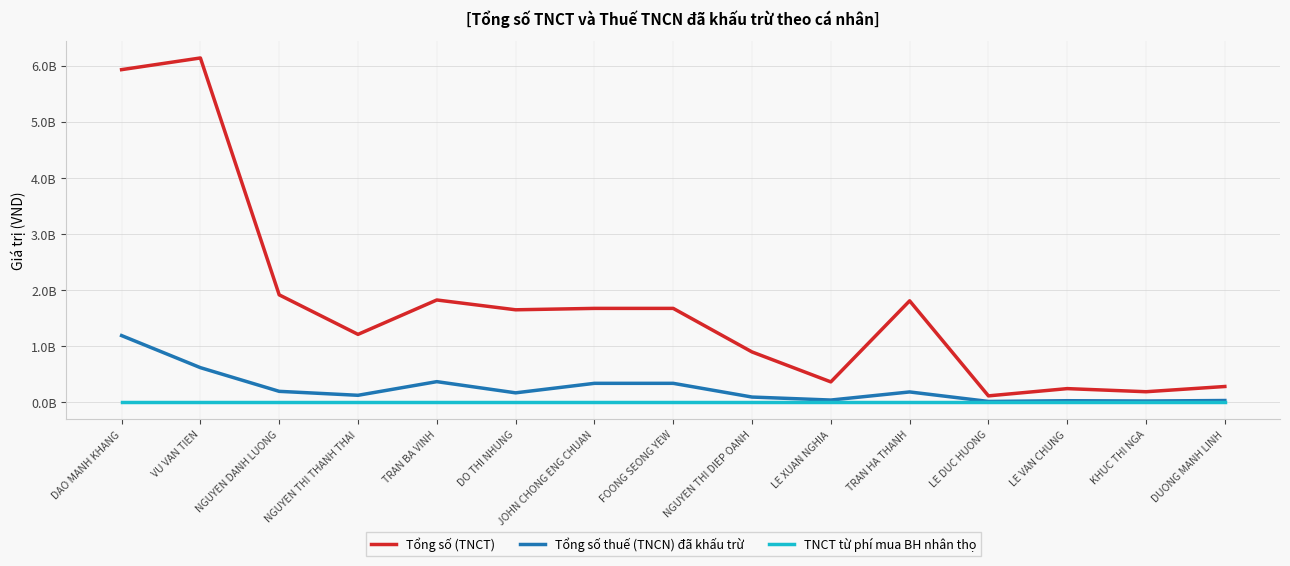

What is the value of the Tổng số thuế (TNCN) đã khấu trừ point at the 7th from the left?

334300000